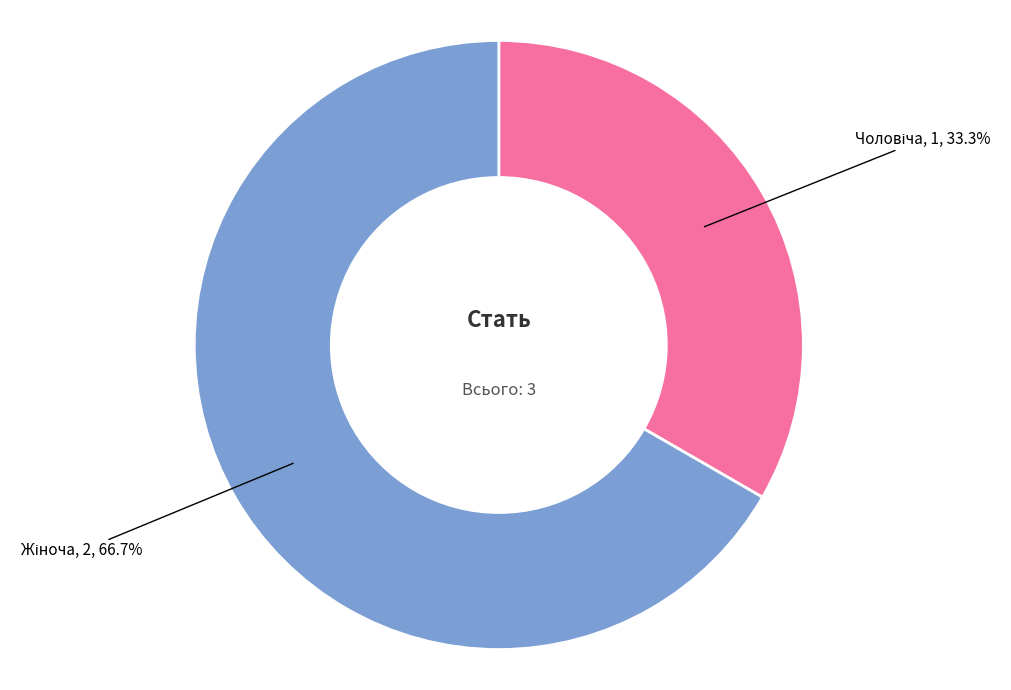

Is there a majority slice in this chart?

Yes